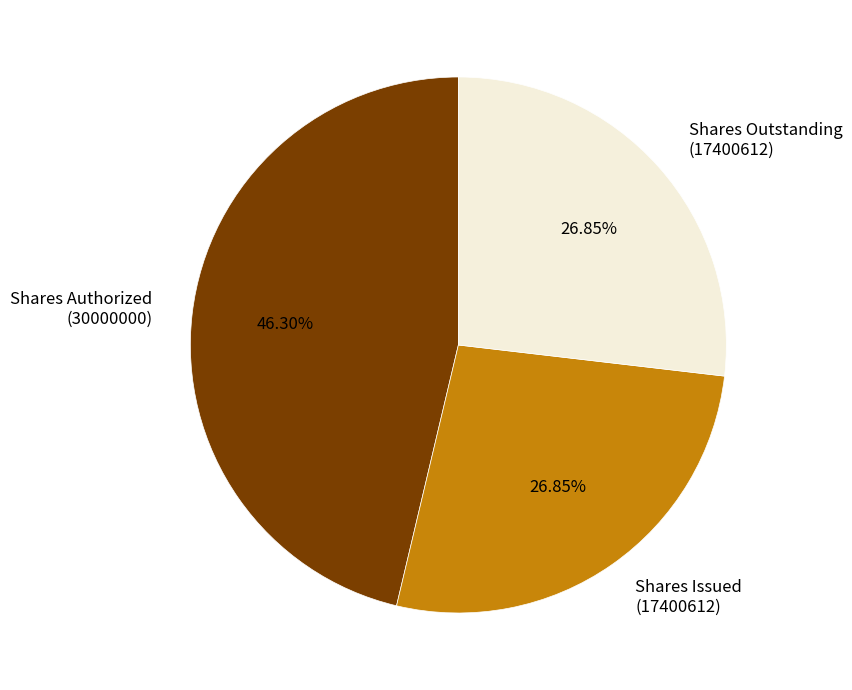

What is the ratio of the value at Shares Issued (17400612) to the value at Shares Outstanding (17400612)?

1.0